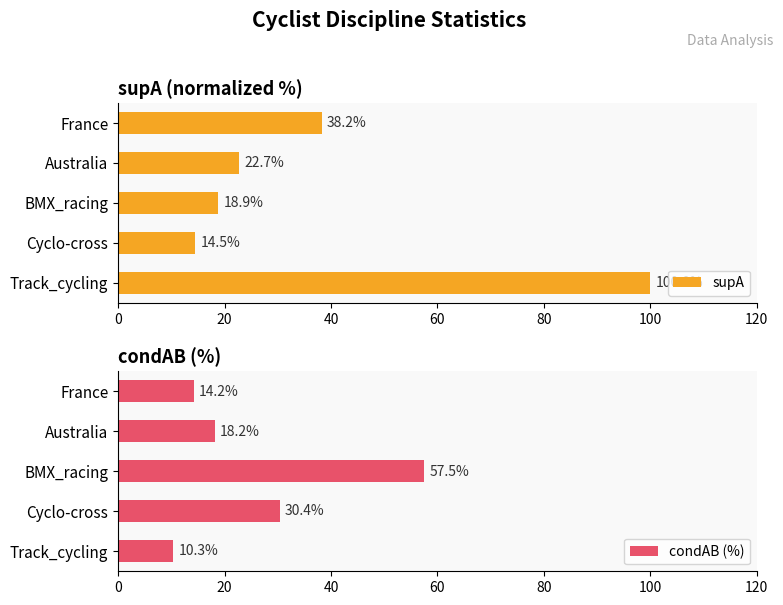

What is the sum of the condAB (%) values at France and Cyclo-cross?

44.5